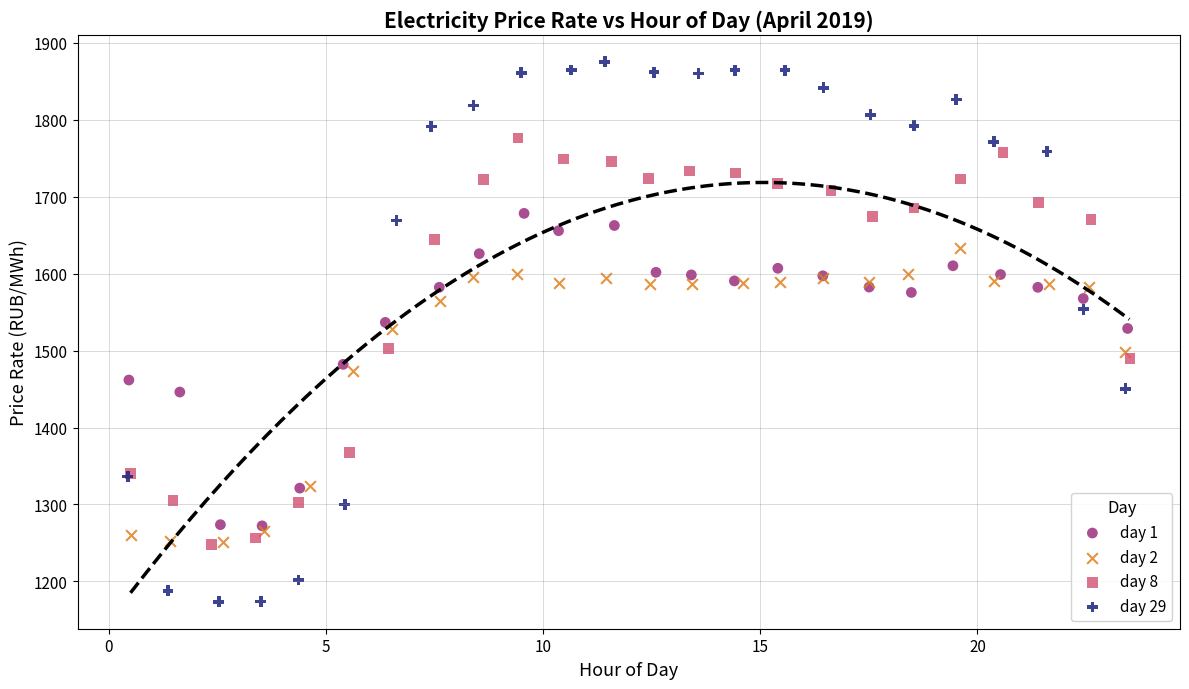

Which series has the largest Y range (max minus min)?

day 29